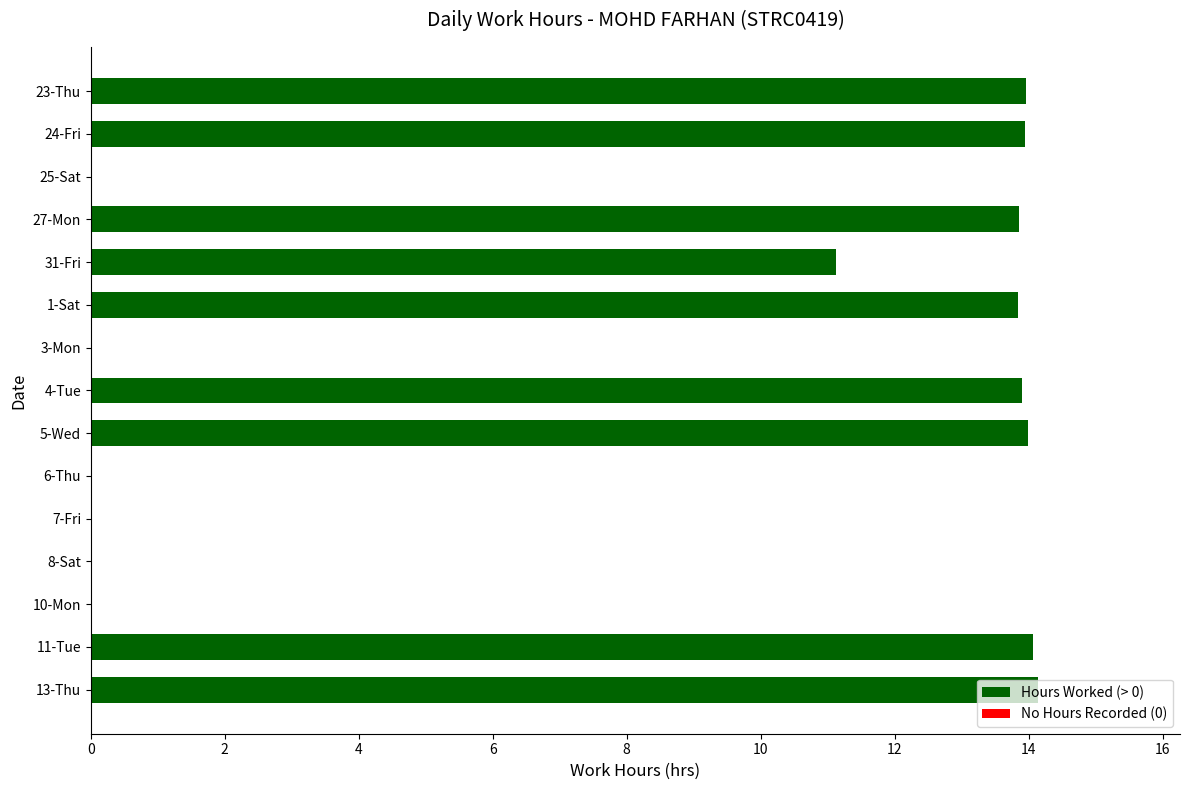

True or false: the data shows 0.0 at 7-Fri.

True